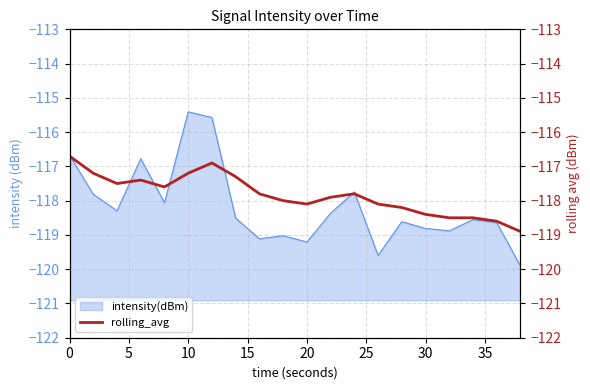

The value of intensity(dBm) at 0 is -40.8. True or false?

False